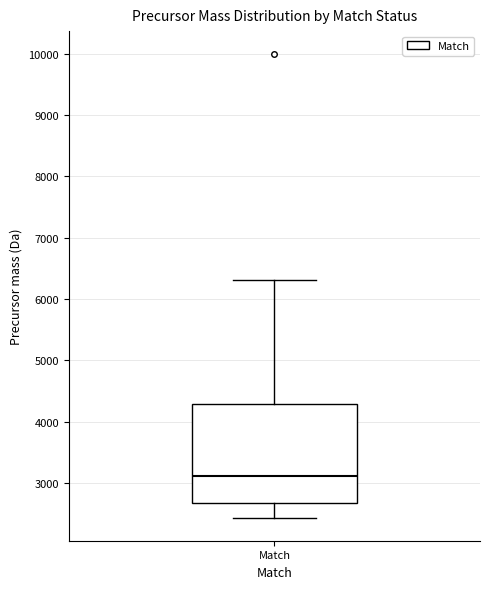

Where does the lower whisker of the box for Match end on the y-axis? The values are not printed on the chart, so give them approximately, as read against the axis.

2400